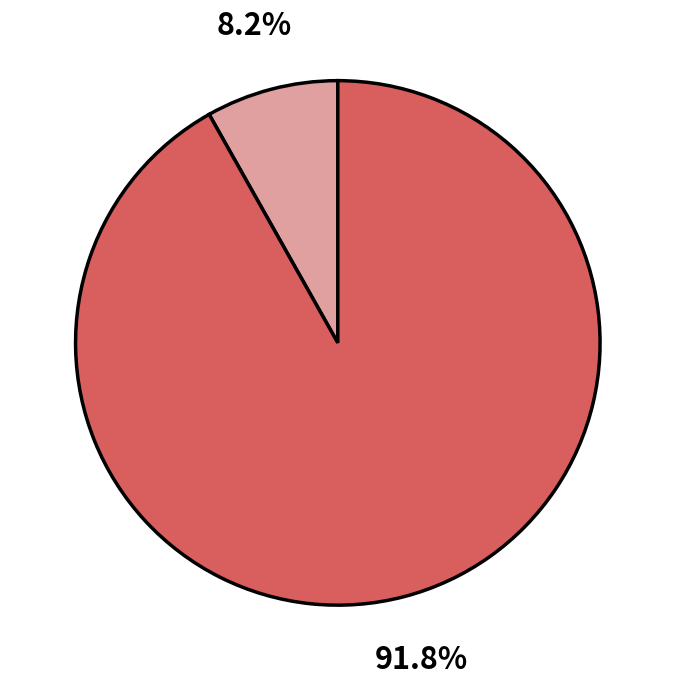

Is there a majority slice in this chart?

Yes